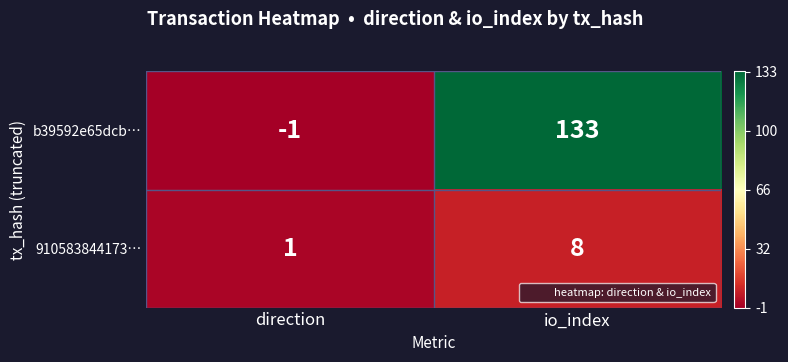

Between direction and io_index, which series saw the biggest shift?

b39592e65dcb…